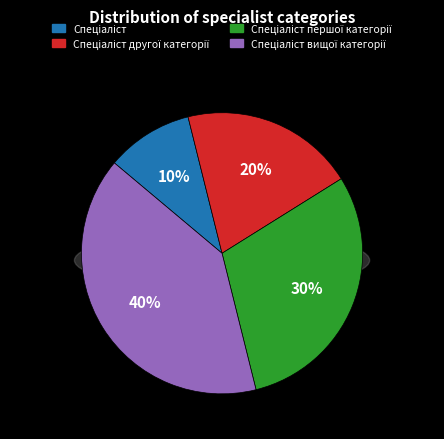

To the nearest percent, what is the difference between the largest and smallest slice percentages?

30%